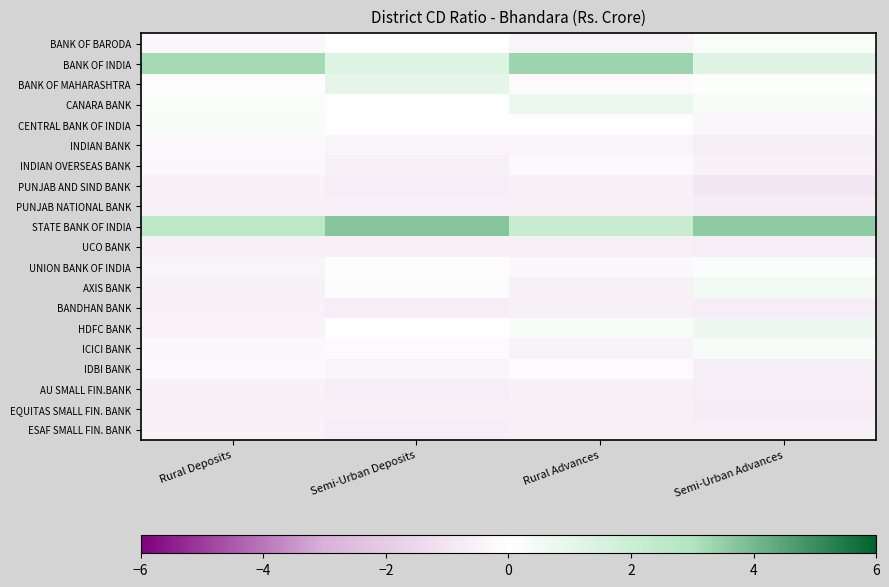

What is the spread (max minus min) of values at Rural Advances?

3.9